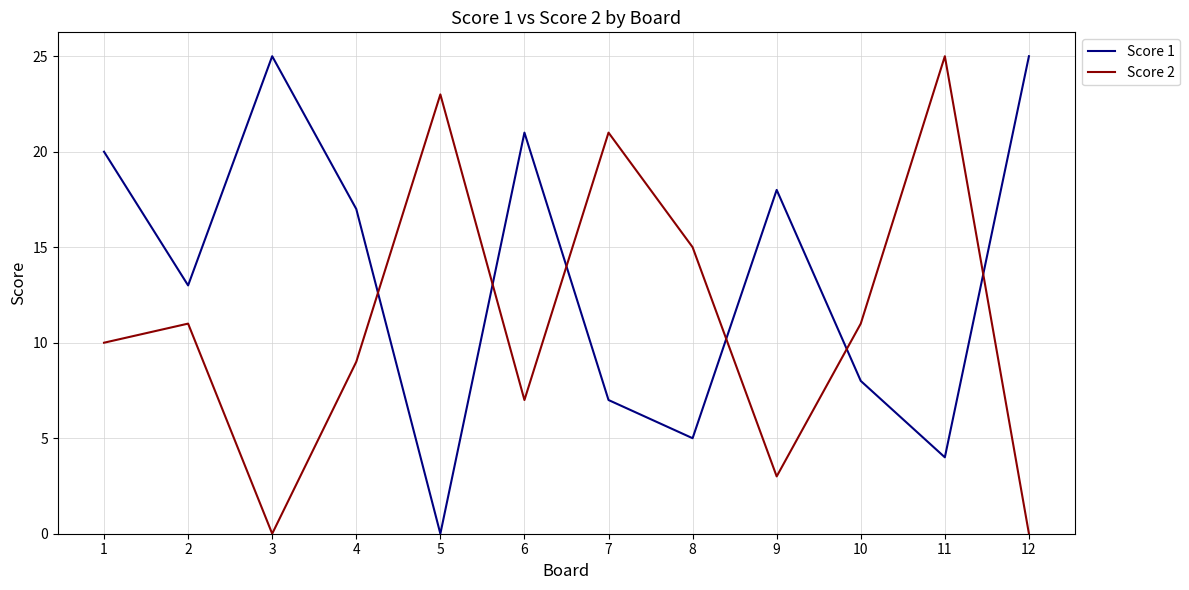

True or false: Score 2 has more than 0 points higher than both neighbors.

True